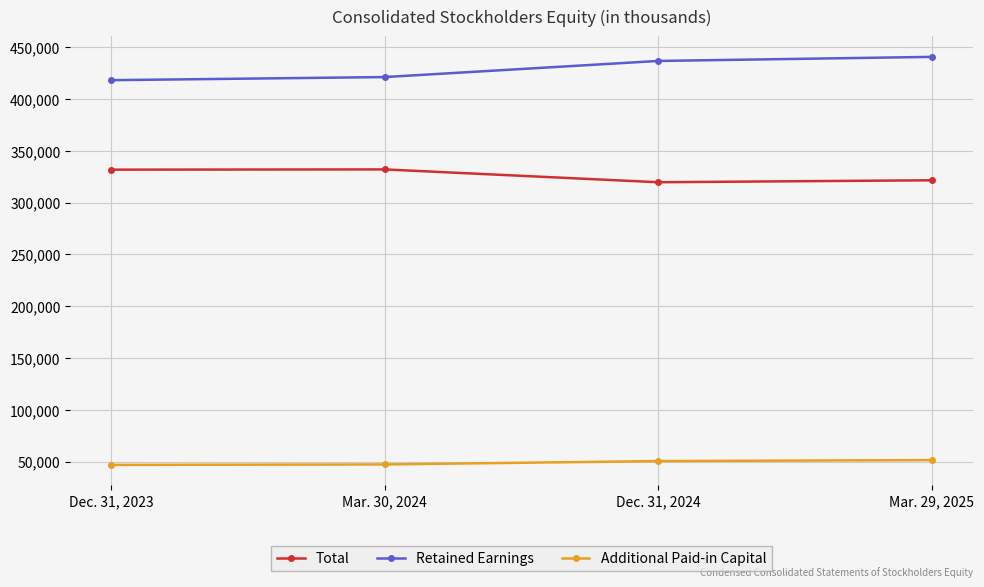

What are all the series names shown in the legend?

Total, Retained Earnings, Additional Paid-in Capital